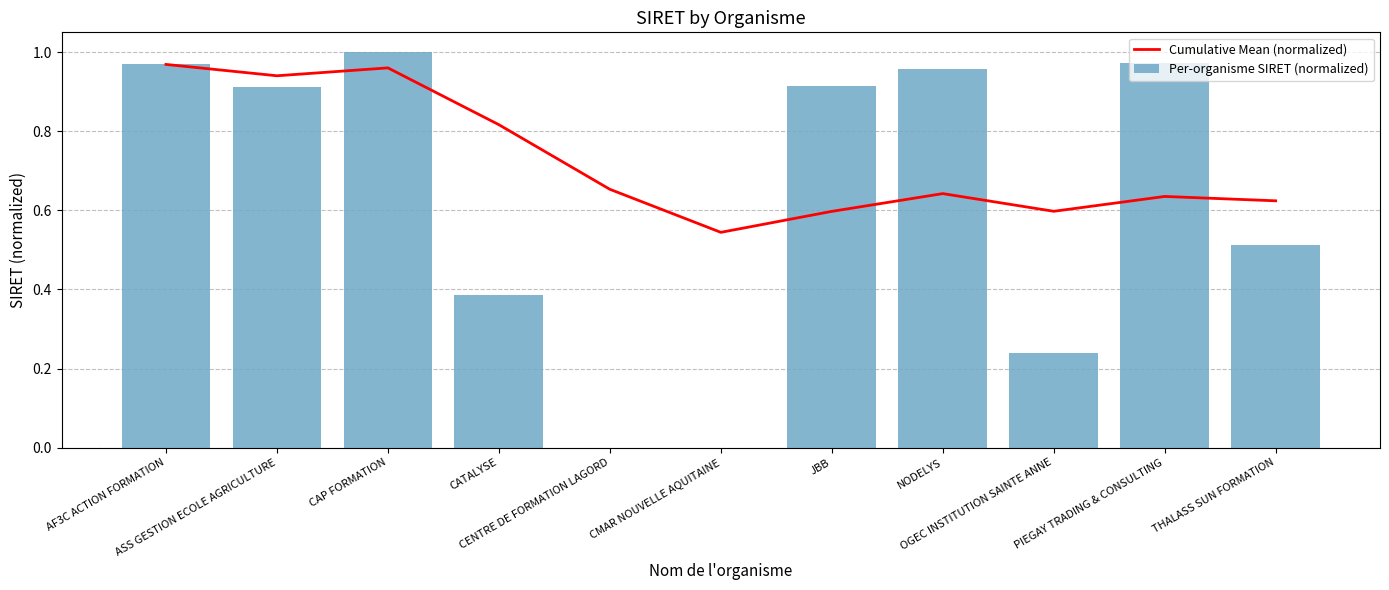

Is the value of Cumulative Mean (normalized) at JBB greater than the value of Per-organisme SIRET (normalized) at THALASS SUN FORMATION?

Yes